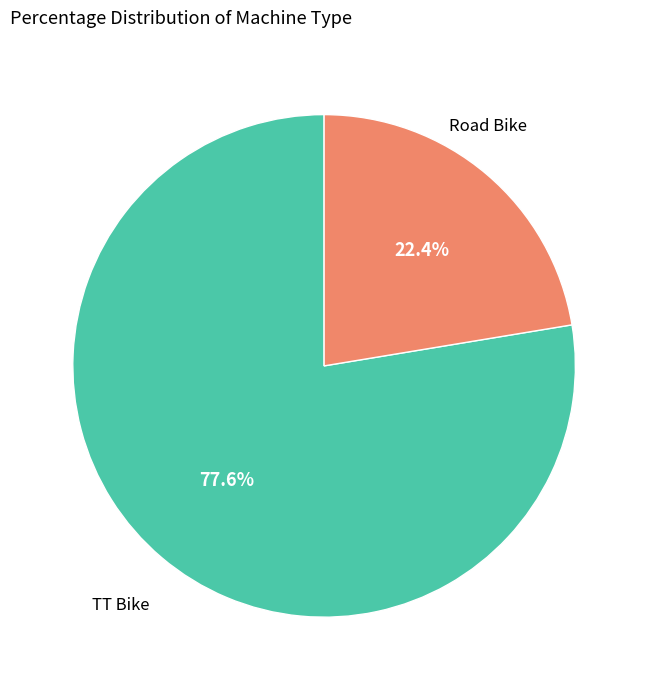

Is there any slice that represents more than half of the pie?

Yes